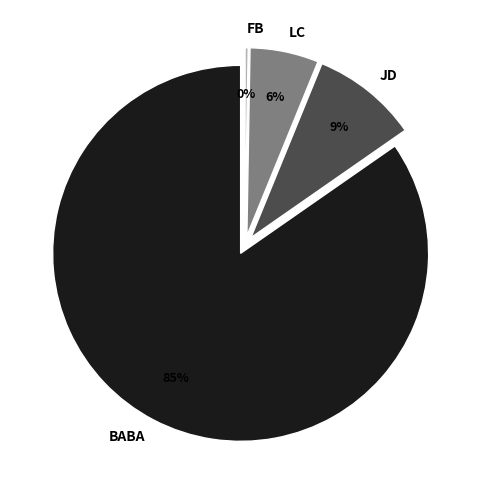

Combined, do ALIBABA GROUP HOLDINGS LTD and LENDINGCLUB CORP account for over 50%?

Yes